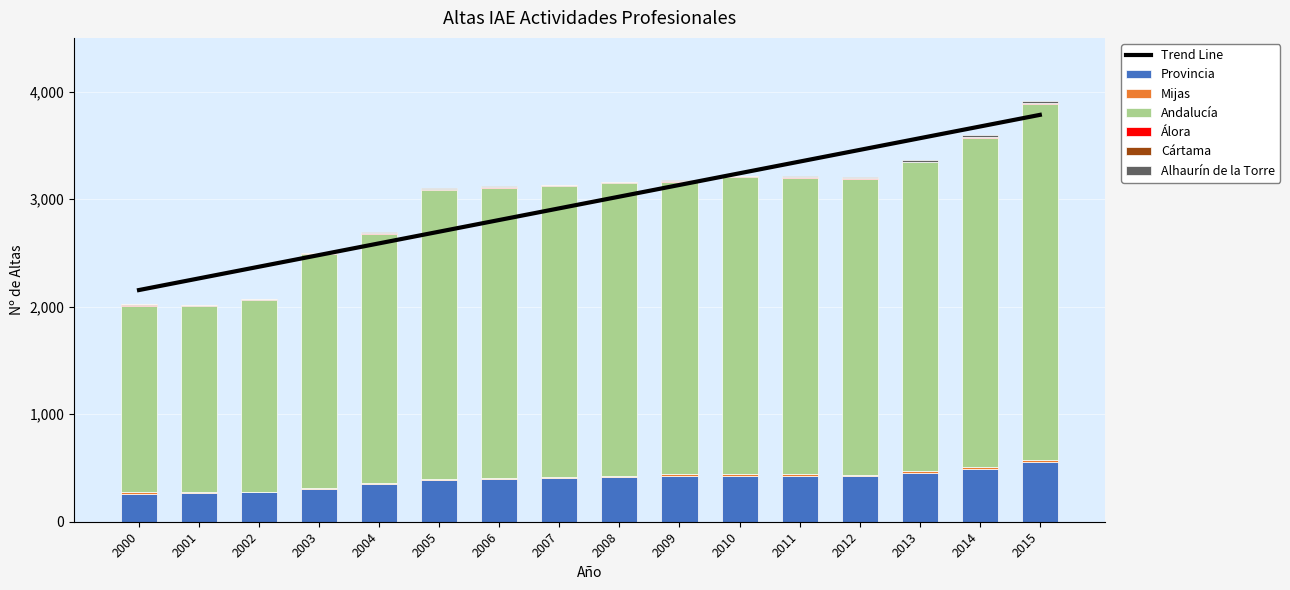

List the labels in order of Mijas value, smallest first.

2001, 2002, 2003, 2000, 2004, 2005, 2006, 2008, 2007, 2009, 2010, 2012, 2014, 2011, 2013, 2015